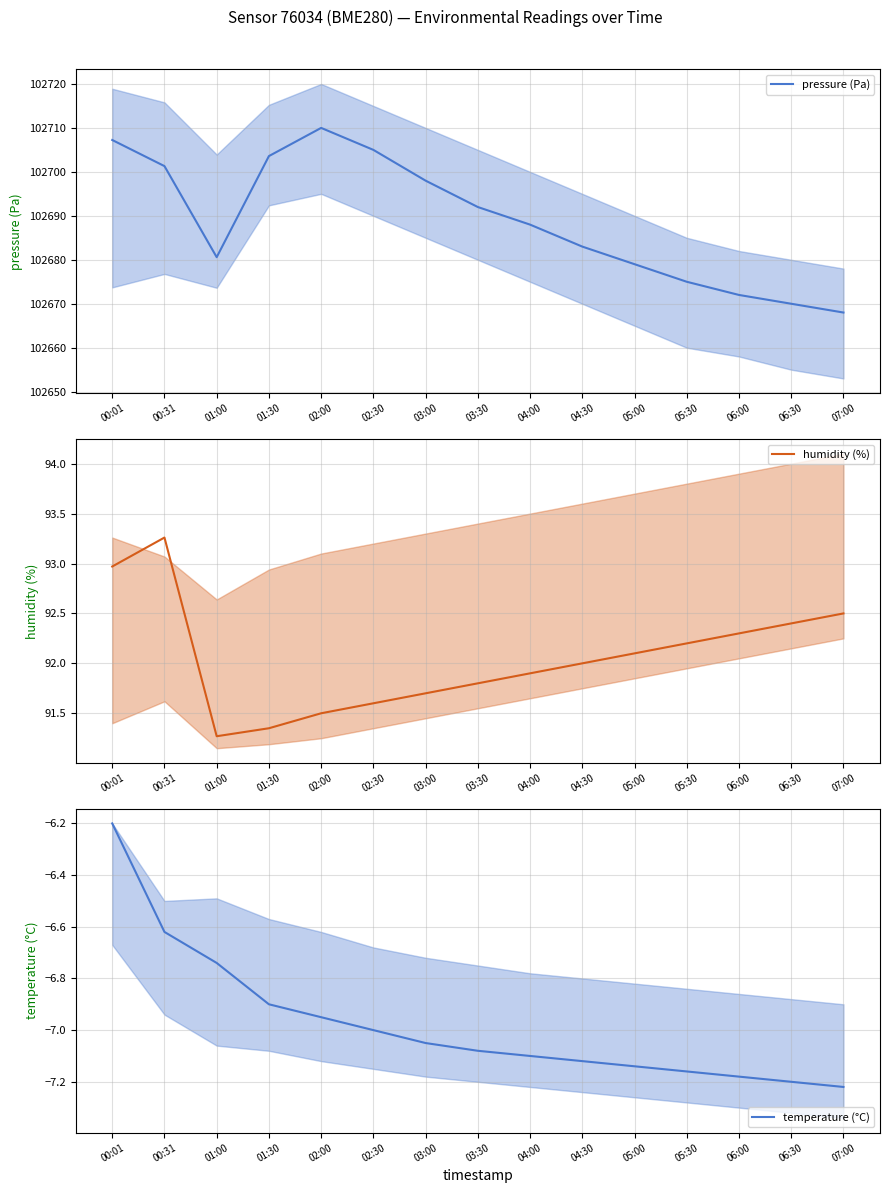

At which category does the chart reach its minimum across all series?

07:00